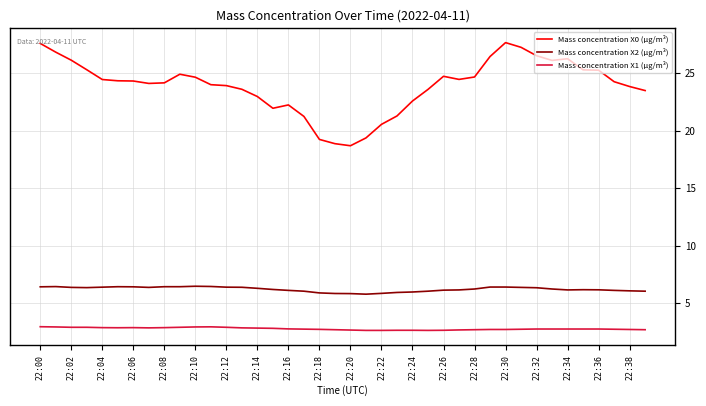

Which series has the largest total across all categories?

Mass concentration X0 (μg/m³)